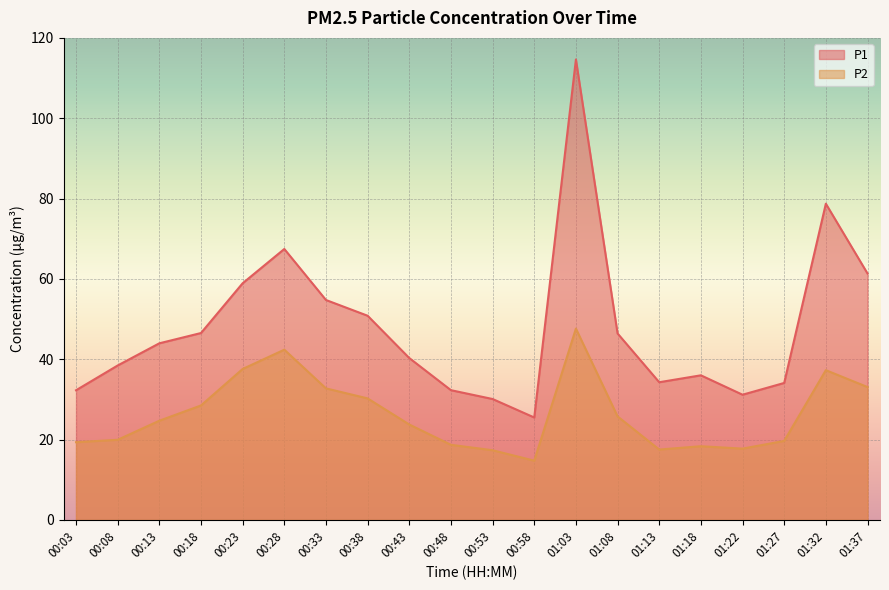

What is the sum of the P1 values at 01:08 and 00:43?

86.7